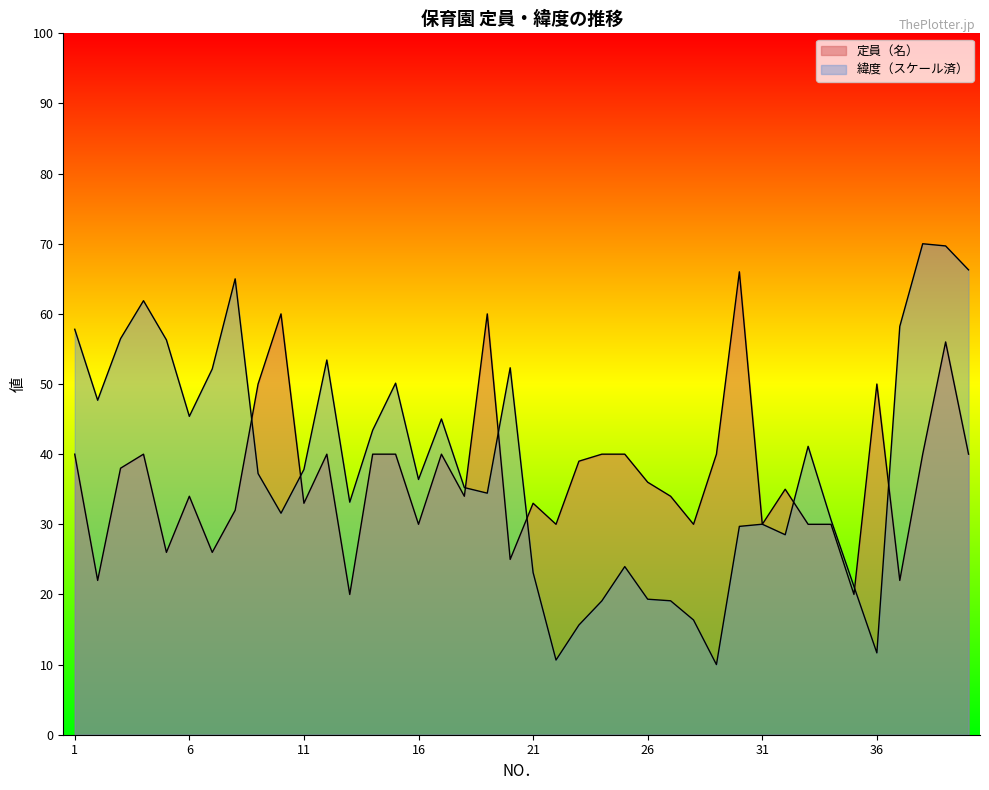

What is the smallest value displayed?

10.0